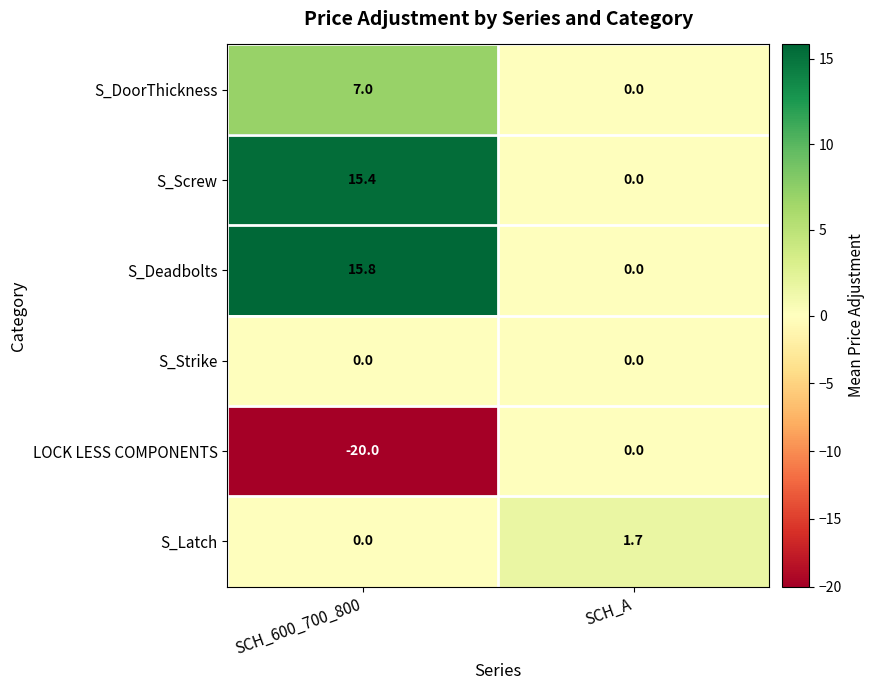

Rank the categories by S_Screw value from highest to lowest.

SCH_600_700_800, SCH_A